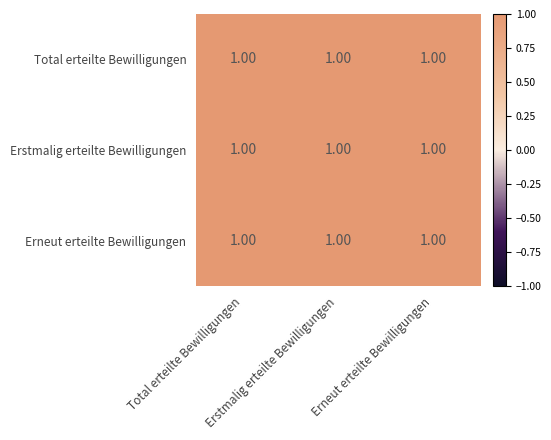

At which category is the sum across all series the highest?

Total erteilte Bewilligungen